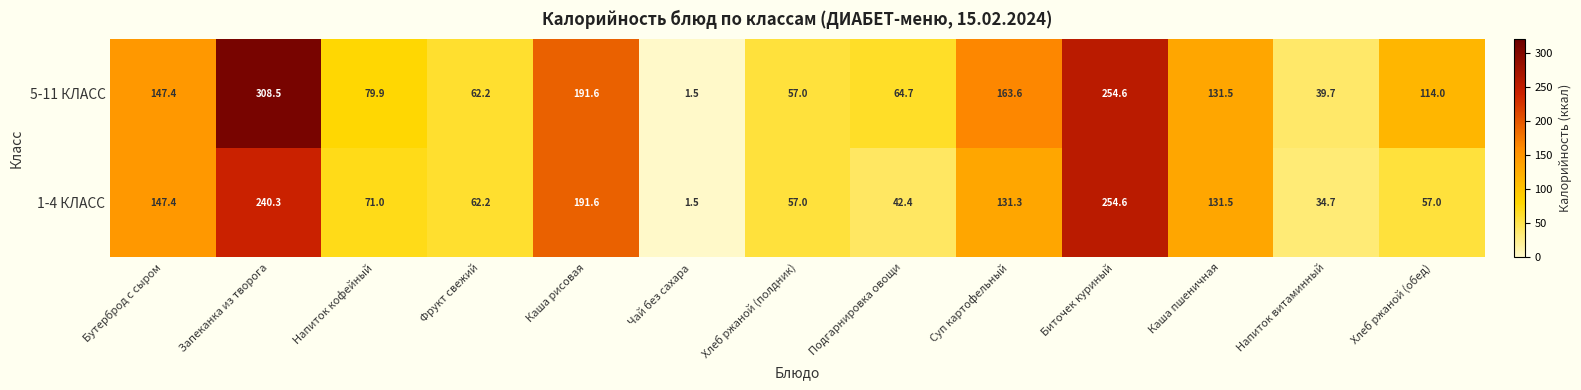

At which category does the chart reach its peak across all series?

Запеканка из творога